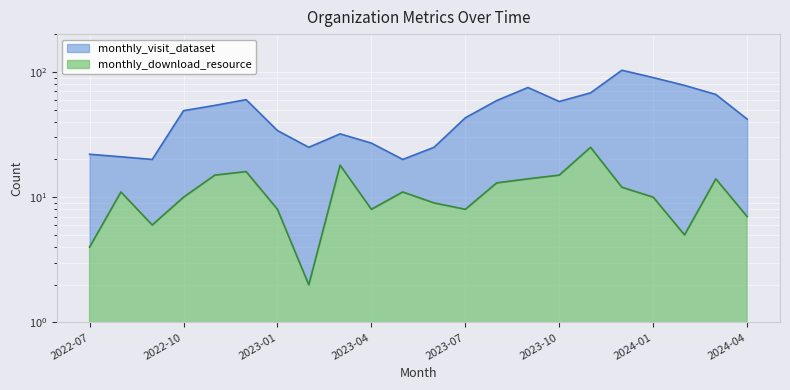

True or false: monthly_download_resource and monthly_visit_dataset intersect in this chart.

False